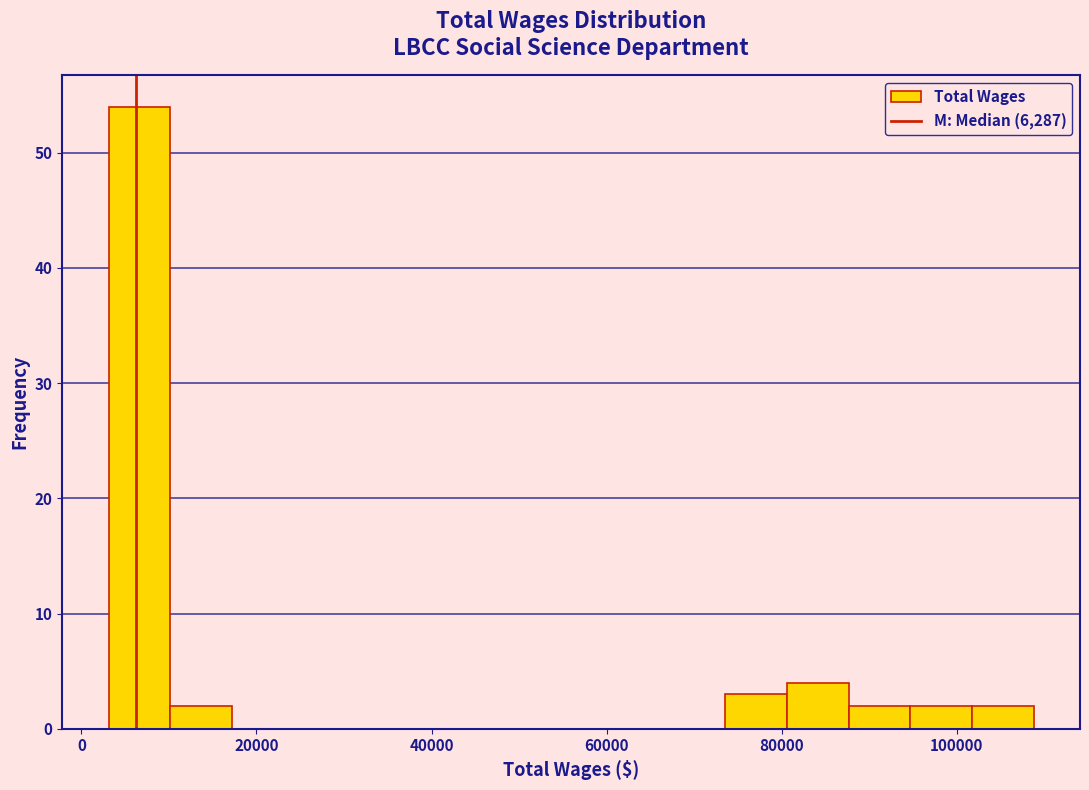

Read against the x-axis, roughly where is the centre of the tallest bar?

6000